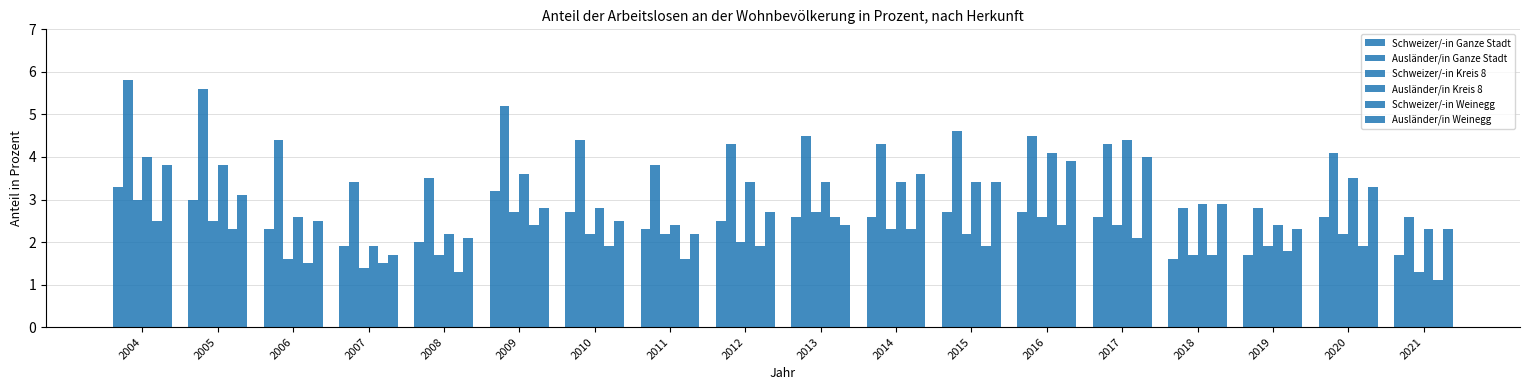

Which series has the largest range (max minus min)?

Ausländer/in Ganze Stadt